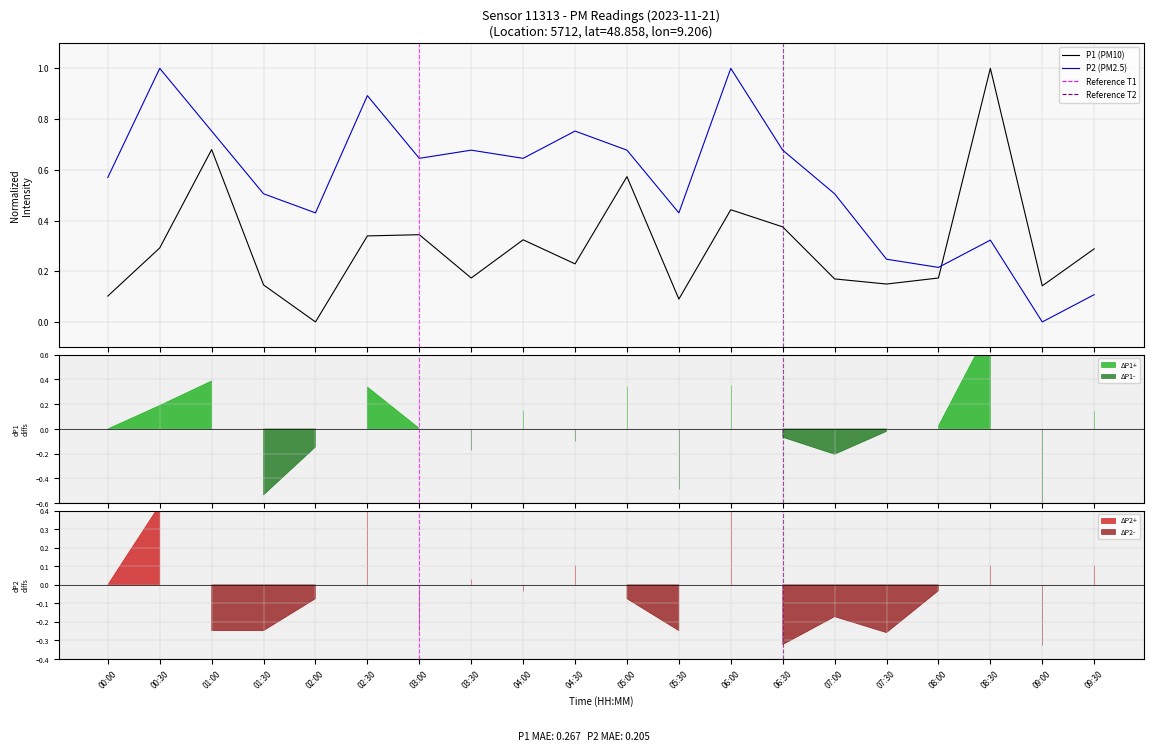

Count the number of categories in the chart.

20